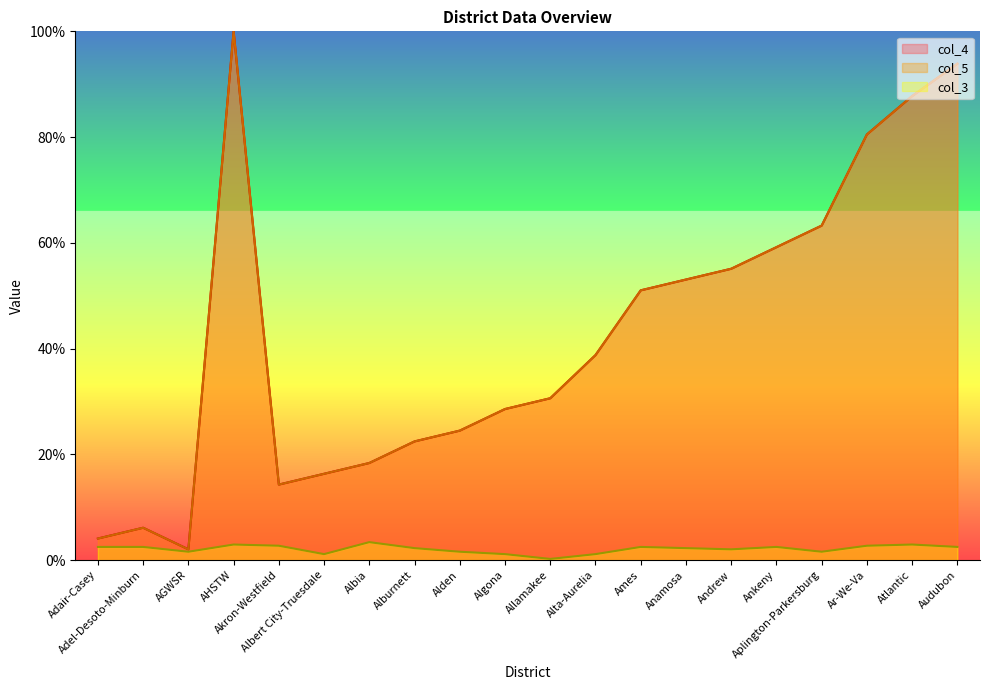

What is the label of the 4th point from the left?

AHSTW